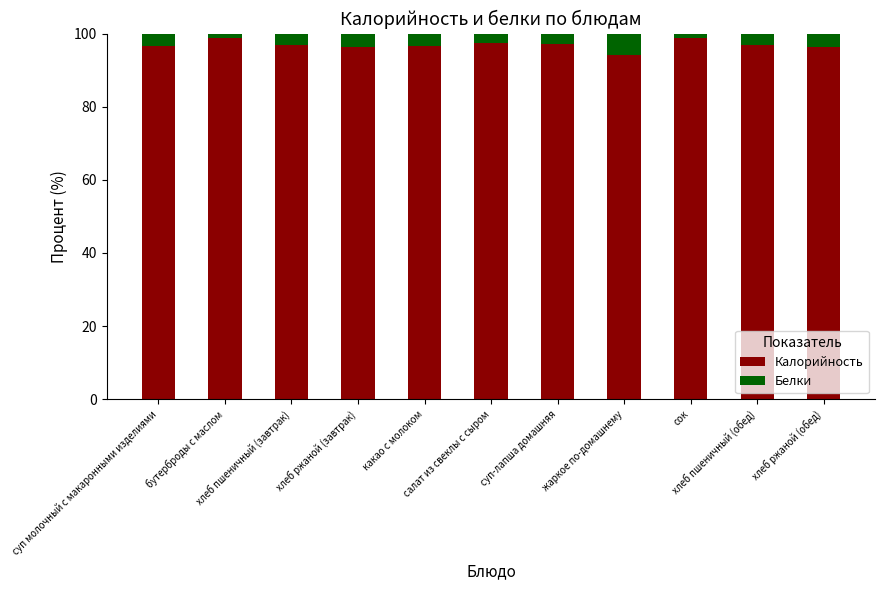

What is the minimum value for Калорийность?

94.2